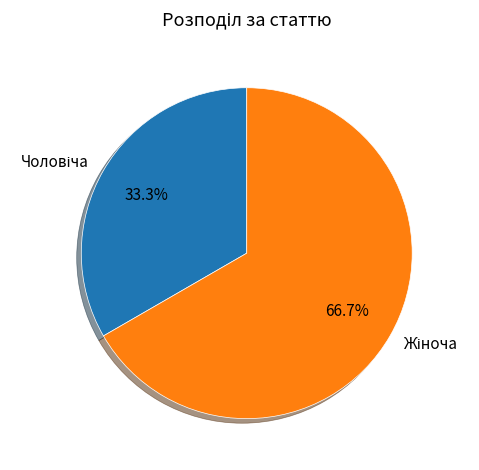

Count the number of slices in the pie.

2